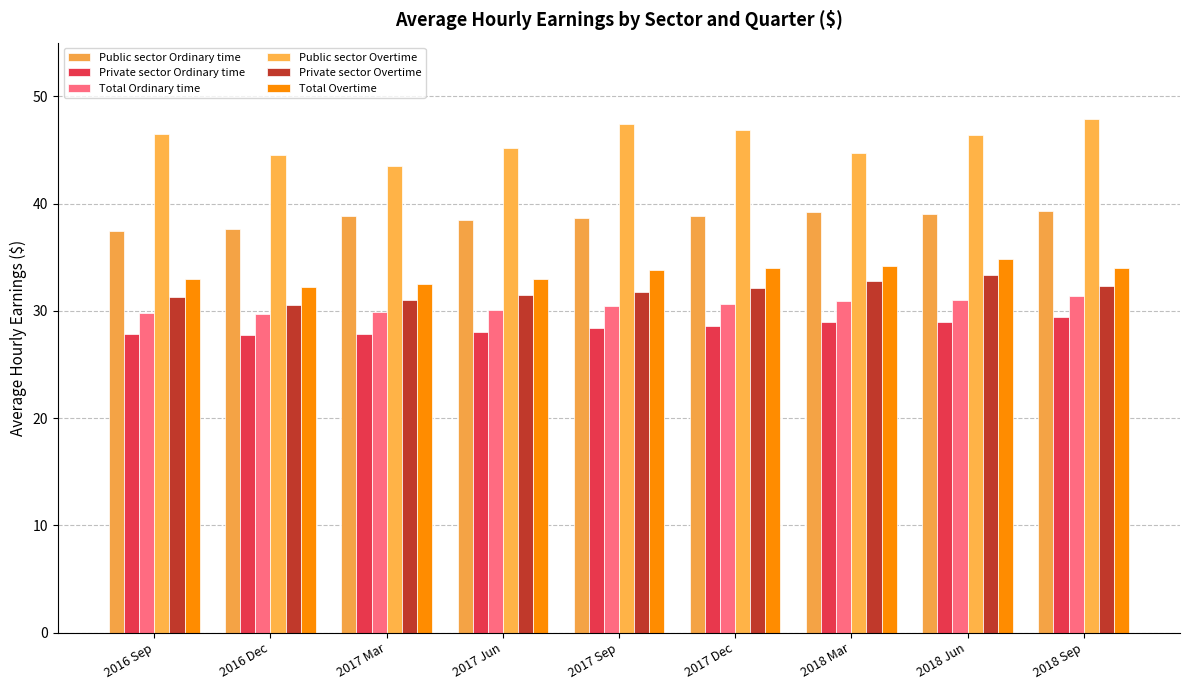

Reading left to right, what are all the values shown in this chart?

Public sector Ordinary time: 2016 Sep=37.5	2016 Dec=37.6	2017 Mar=38.8	2017 Jun=38.5	2017 Sep=38.7	2017 Dec=38.9	2018 Mar=39.2	2018 Jun=39.0	2018 Sep=39.3
Private sector Ordinary time: 2016 Sep=27.8	2016 Dec=27.7	2017 Mar=27.8	2017 Jun=28.0	2017 Sep=28.4	2017 Dec=28.6	2018 Mar=28.9	2018 Jun=29.0	2018 Sep=29.4
Total Ordinary time: 2016 Sep=29.8	2016 Dec=29.8	2017 Mar=29.9	2017 Jun=30.1	2017 Sep=30.4	2017 Dec=30.7	2018 Mar=31.0	2018 Jun=31.0	2018 Sep=31.3
Public sector Overtime: 2016 Sep=46.5	2016 Dec=44.5	2017 Mar=43.5	2017 Jun=45.2	2017 Sep=47.4	2017 Dec=46.9	2018 Mar=44.8	2018 Jun=46.4	2018 Sep=47.9
Private sector Overtime: 2016 Sep=31.2	2016 Dec=30.5	2017 Mar=31.0	2017 Jun=31.4	2017 Sep=31.7	2017 Dec=32.2	2018 Mar=32.8	2018 Jun=33.3	2018 Sep=32.3
Total Overtime: 2016 Sep=33.0	2016 Dec=32.2	2017 Mar=32.5	2017 Jun=33.0	2017 Sep=33.8	2017 Dec=34.0	2018 Mar=34.2	2018 Jun=34.9	2018 Sep=34.0